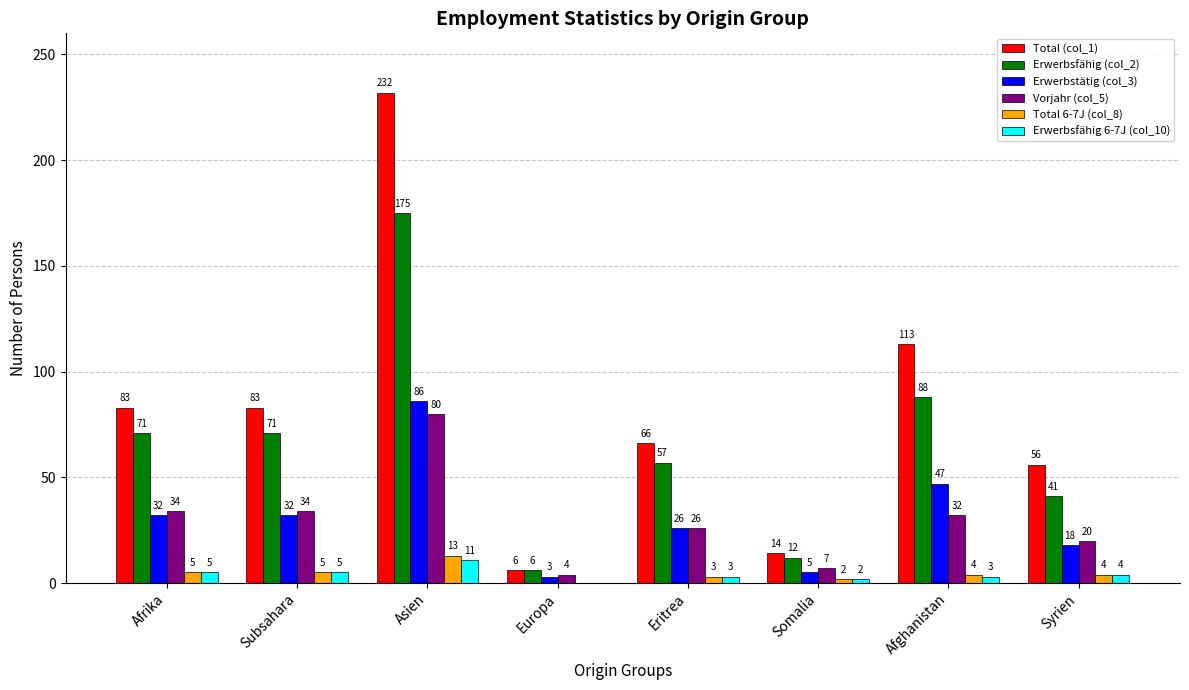

The Erwerbsfähig 6-7J (col_10) series shows 4 at Syrien. True or false?

True